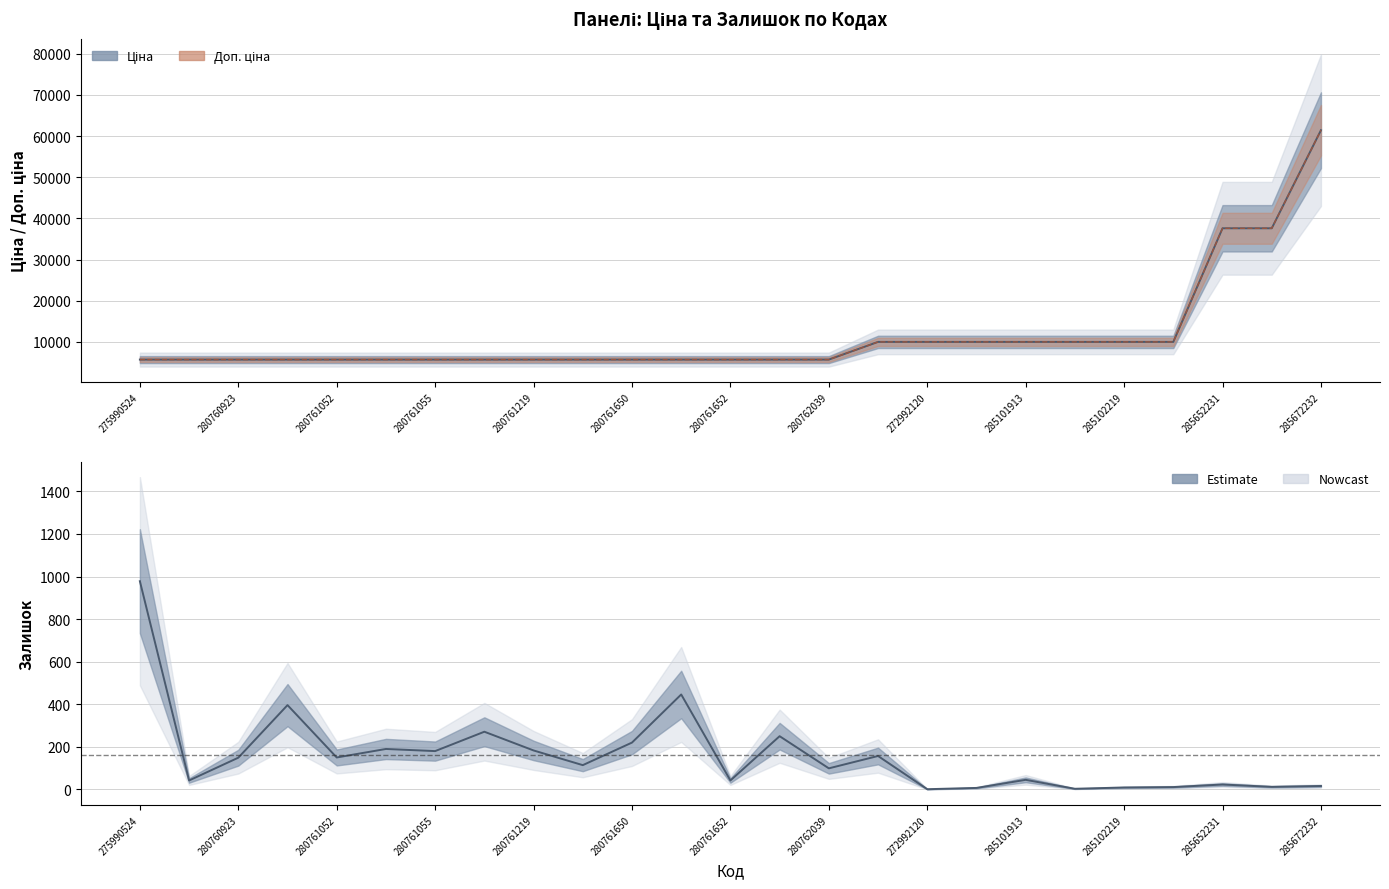

Is it true that Залишок equals 7.0 at 17?

True